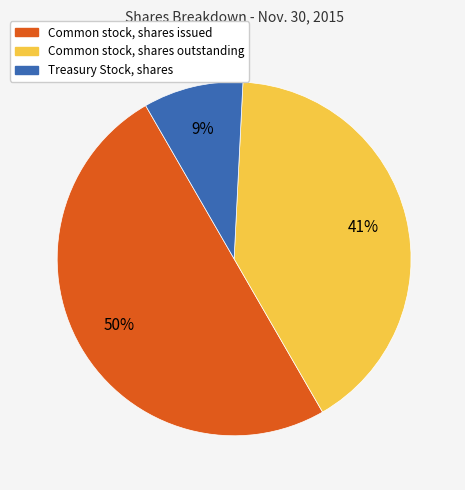

Which has a higher value, Treasury Stock, shares or Common stock, shares outstanding?

Common stock, shares outstanding